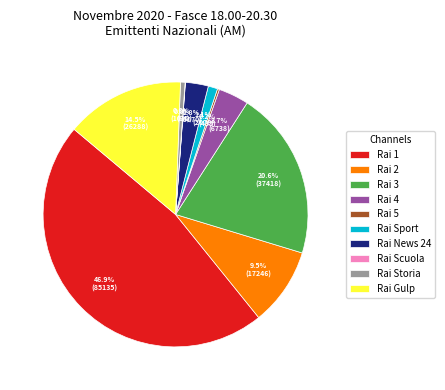

True or false: Rai Storia accounts for 10% of the total.

False